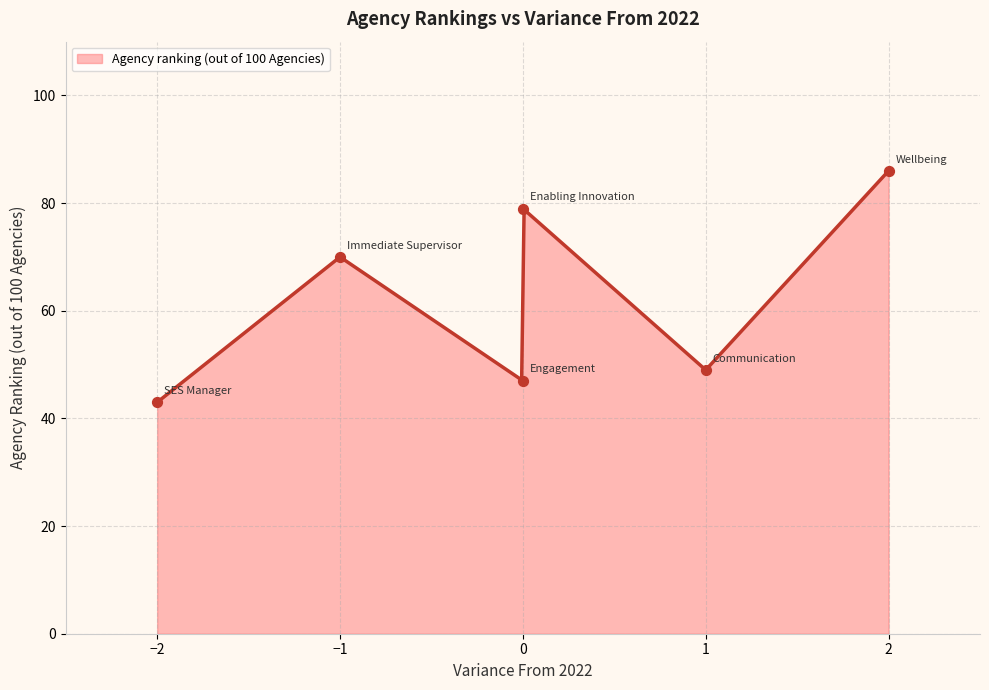

What is the change in value from Engagement Index to Wellbeing Policies and Support Index?

+39